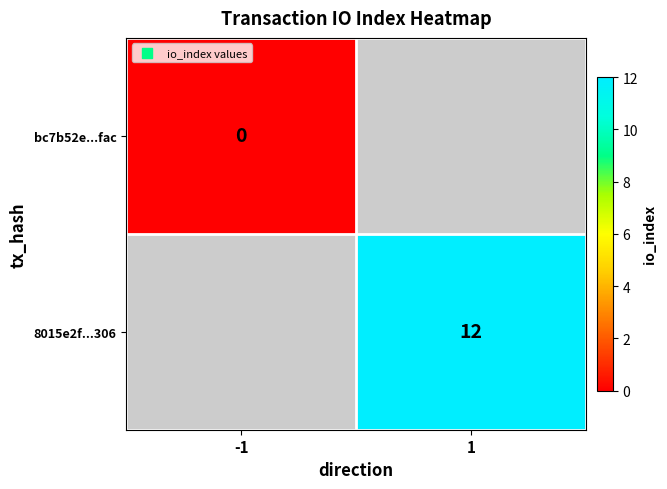

True or false: 8015e2f...306 has a value of 12 at 1.

True